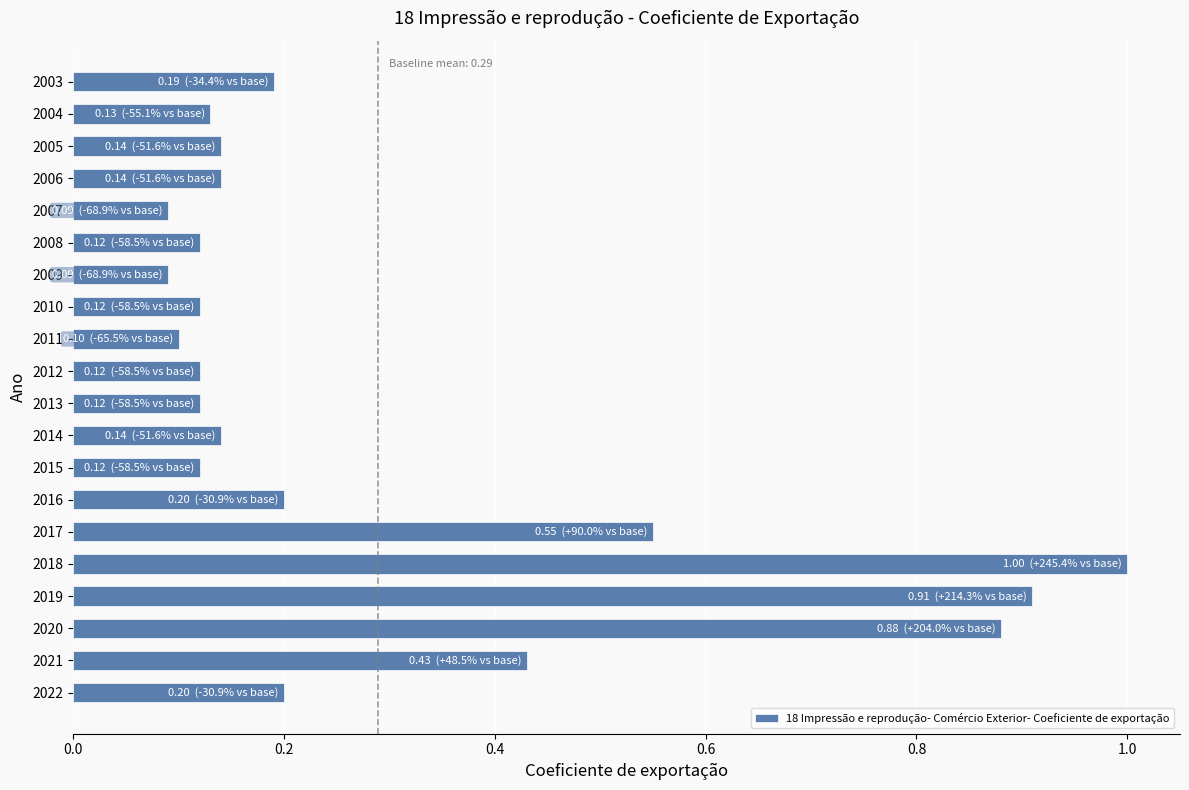

The value at 2011 is 0.1. True or false?

True